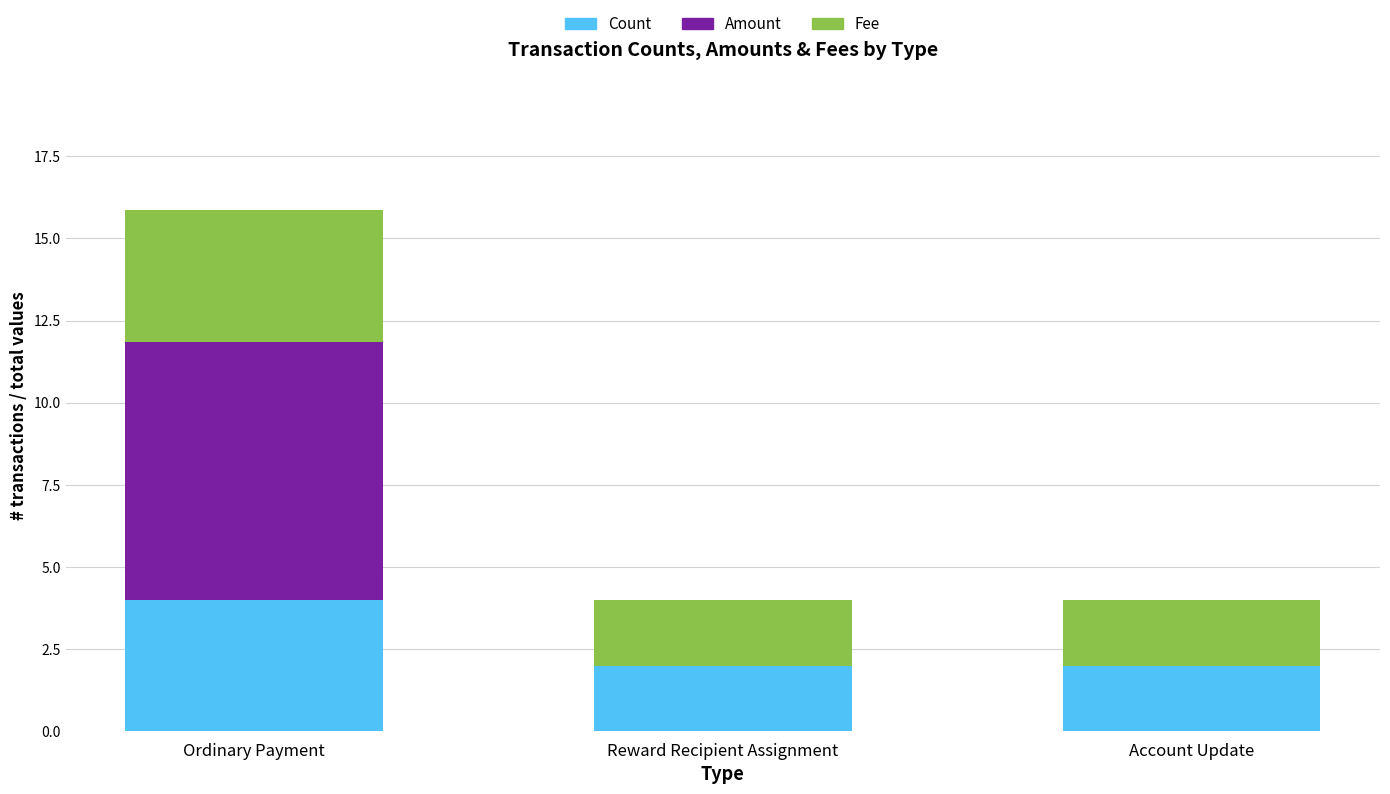

What is the highest value of the Count series?

4.0